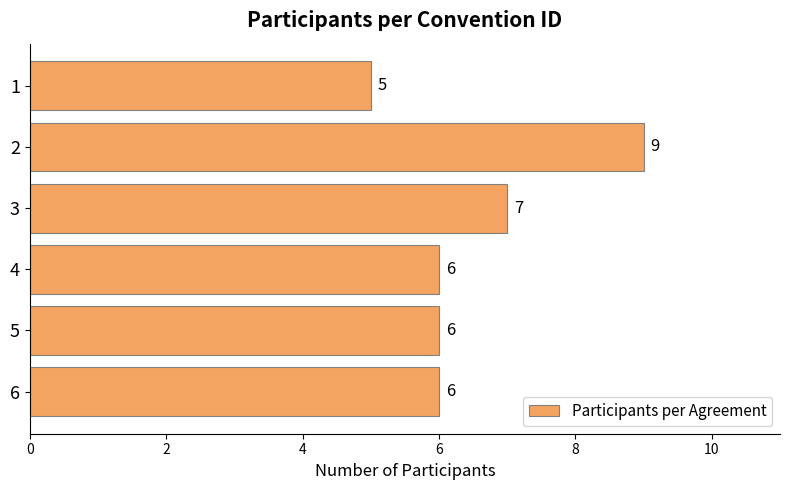

Reading bottom to top, list all the values displayed in this chart.

6=6	5=6	4=6	3=7	2=9	1=5